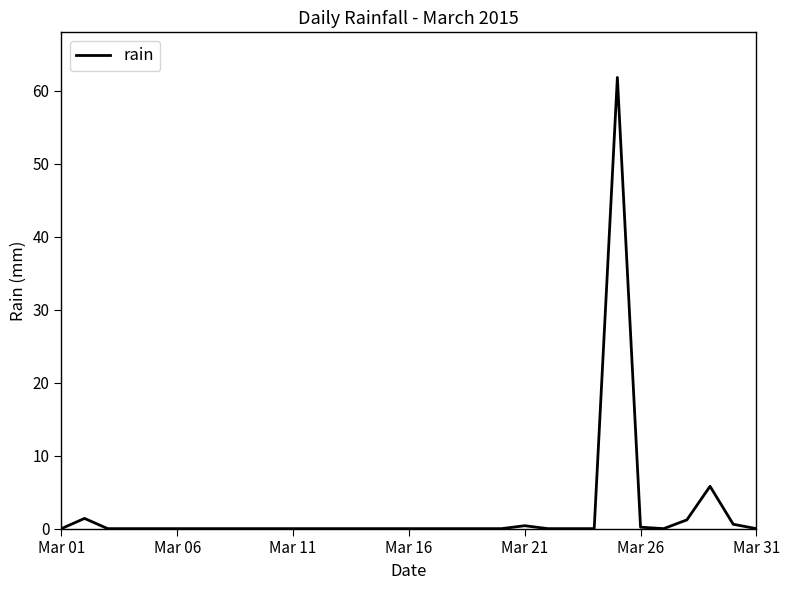

Does the chart display data point markers on the line(s)?

No